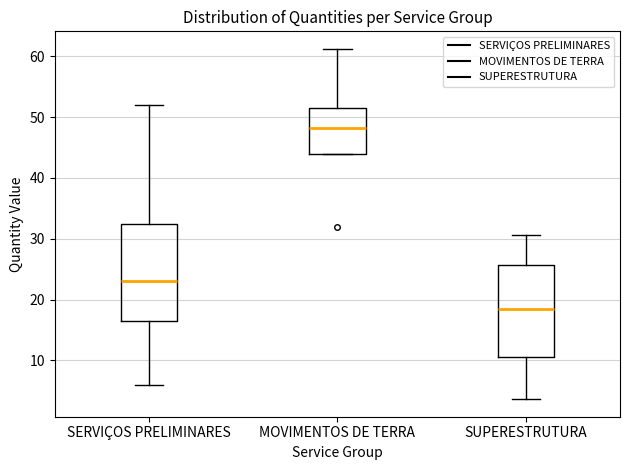

Reading left to right, read every box against the y-axis: the position of its median line, the range the box covers, and the ends of its whiskers. The values are not printed on the chart, so give them approximately, as read against the axis.

SERVIÇOS PRELIMINARES: median 23, box 17 to 33, whiskers 6 to 52
MOVIMENTOS DE TERRA: median 48, box 44 to 52, whiskers 44 to 61
SUPERESTRUTURA: median 18, box 11 to 26, whiskers 4 to 31